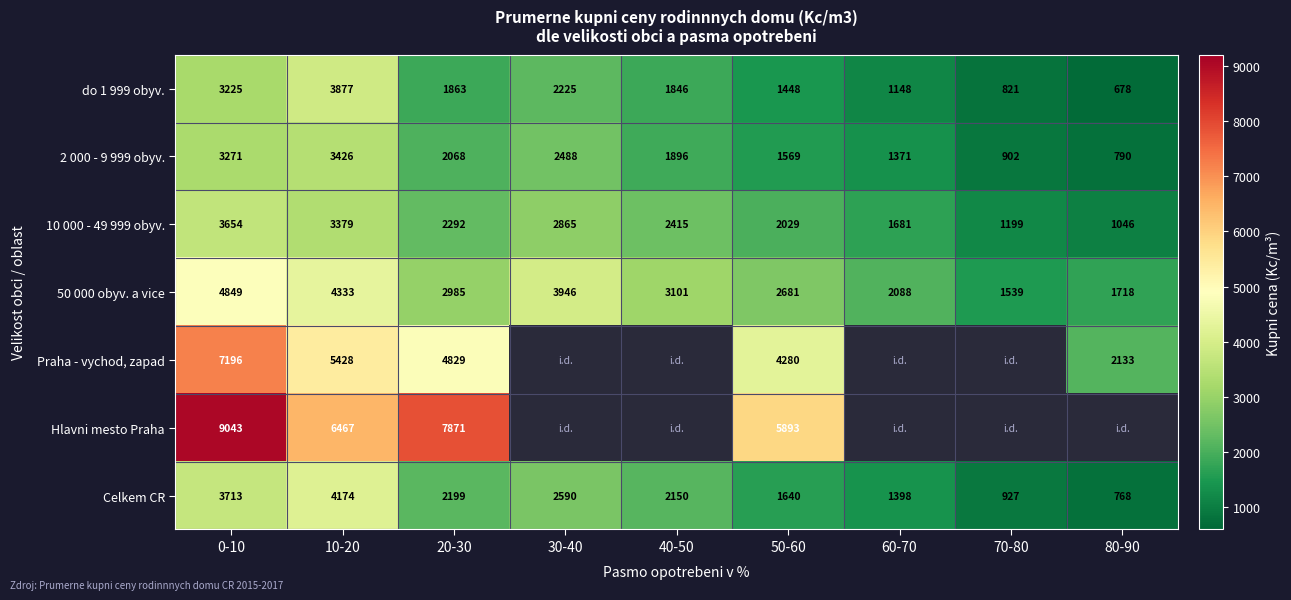

The value of 2 000 - 9 999 obyv. at 10-20 is 3426. True or false?

True